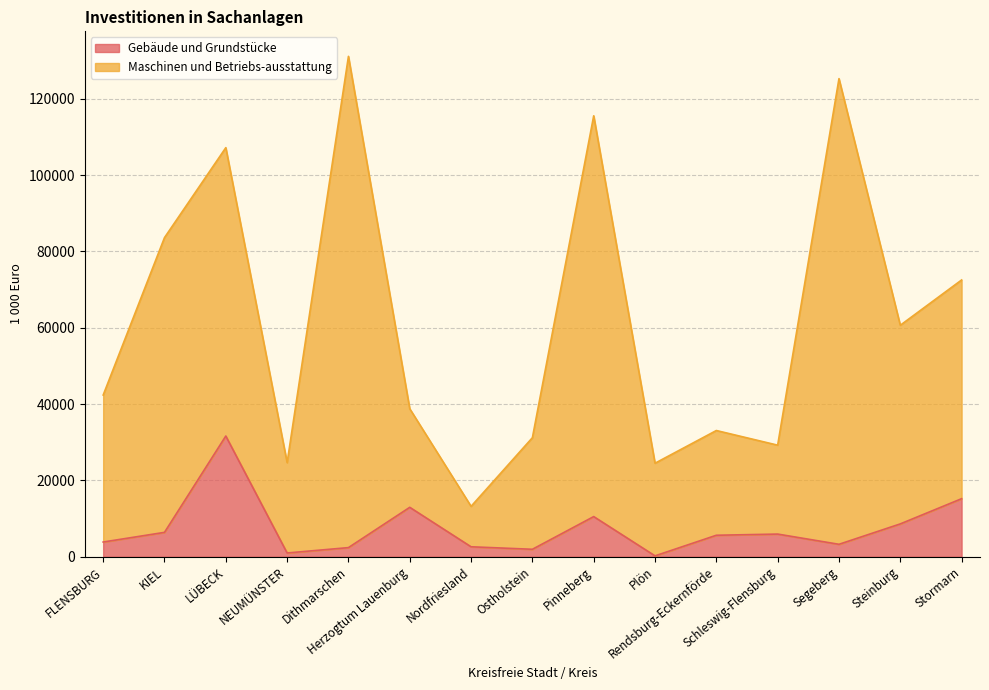

What is the value of the Gebäude und Grundstücke point at the 9th from the left?

10524.5